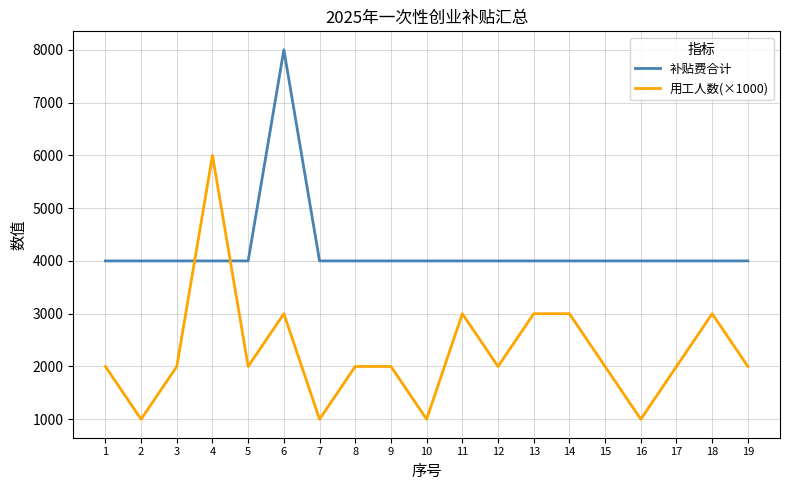

Rank the series by their average value, from highest to lowest.

补贴费合计, 用工人数(×1000)